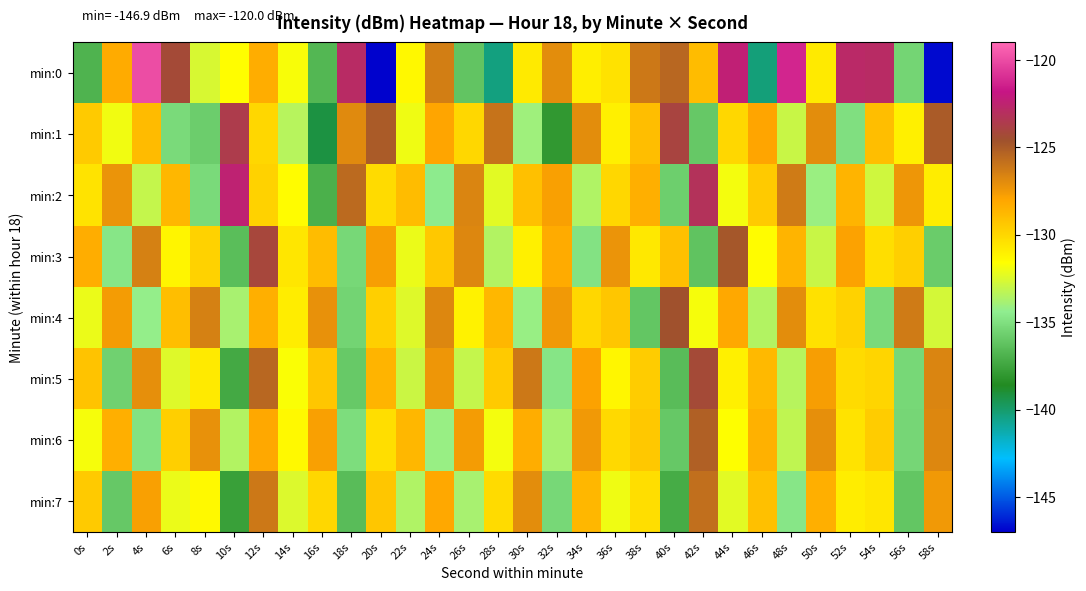

At which category does the chart reach its minimum across all series?

20s